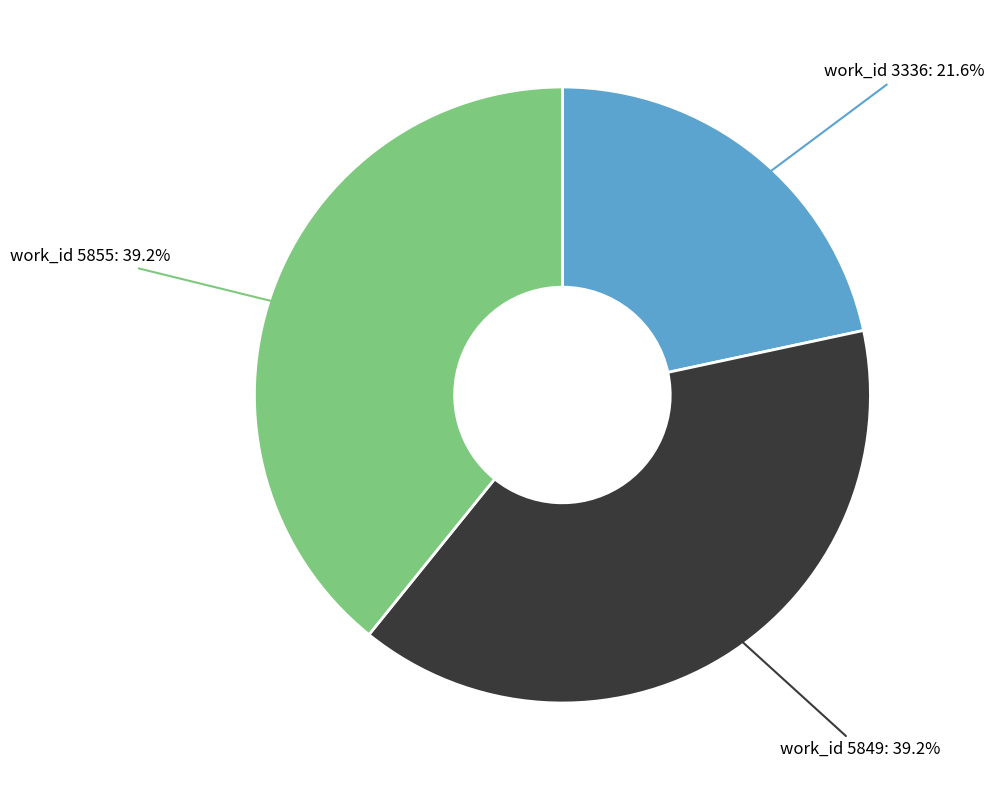

Does any single category account for the majority?

No